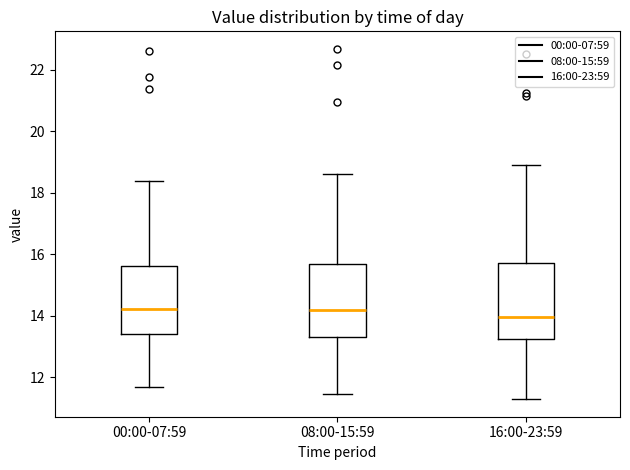

Where is the lower edge of the box for 08:00-15:59 on the y-axis? The values are not printed on the chart, so give them approximately, as read against the axis.

13.4